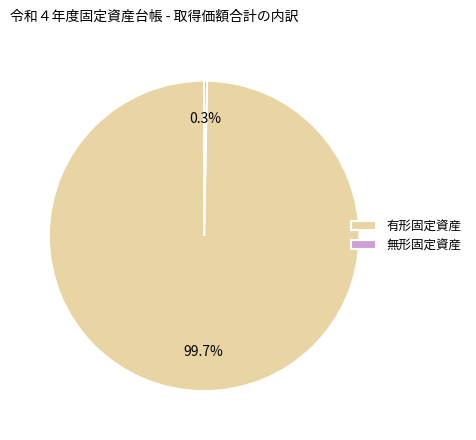

Which has a higher value, 有形固定資産 or 無形固定資産?

有形固定資産